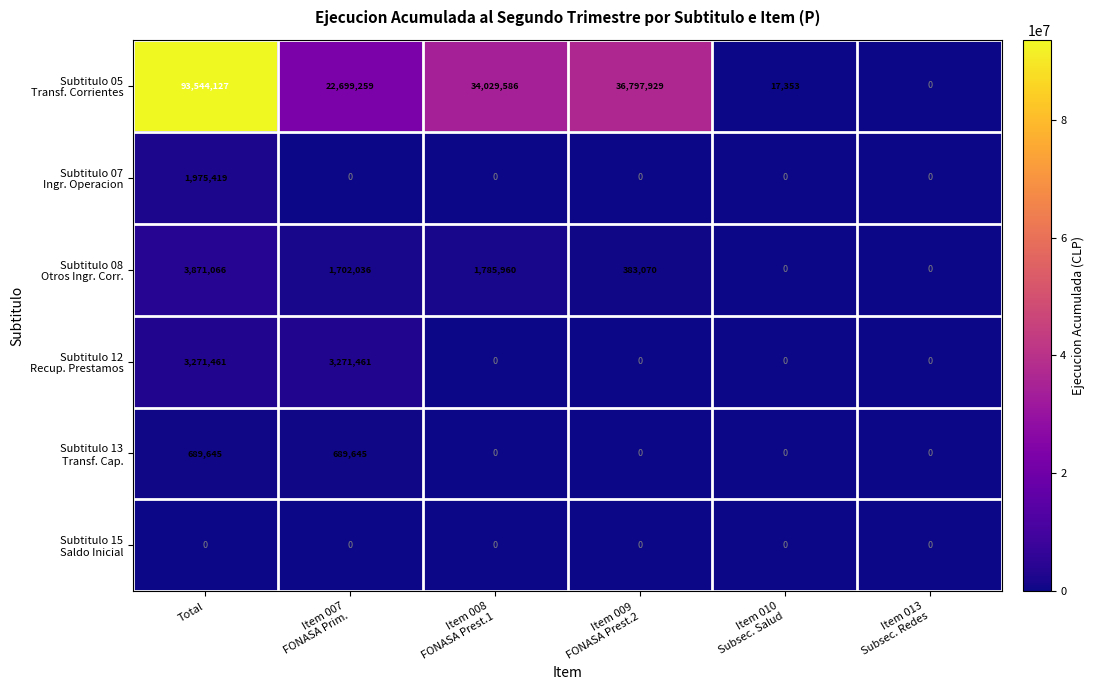

What is the maximum value shown in the chart?

93544127